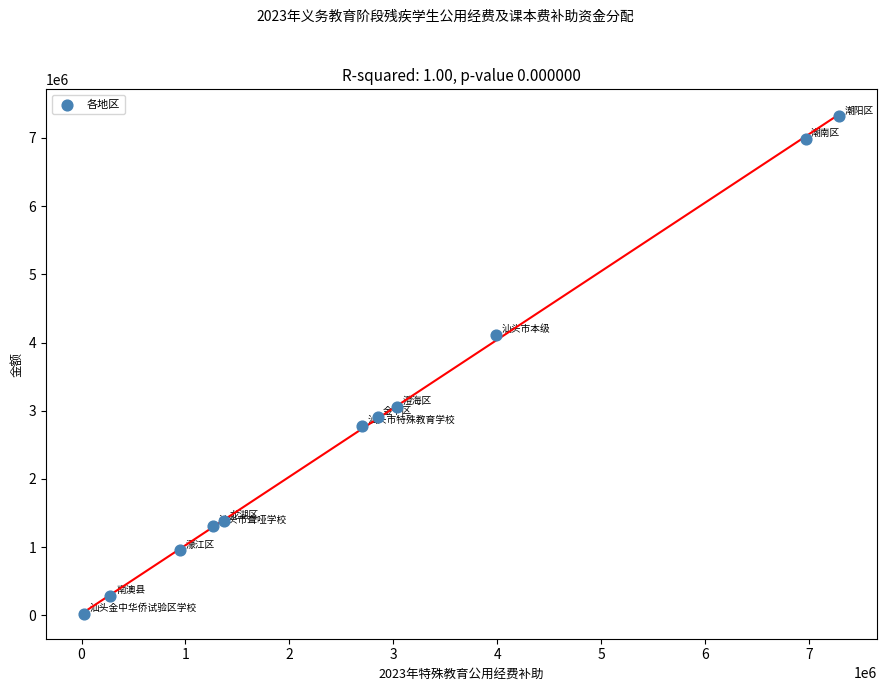

What is the range of X values (max minus min)?

7266400